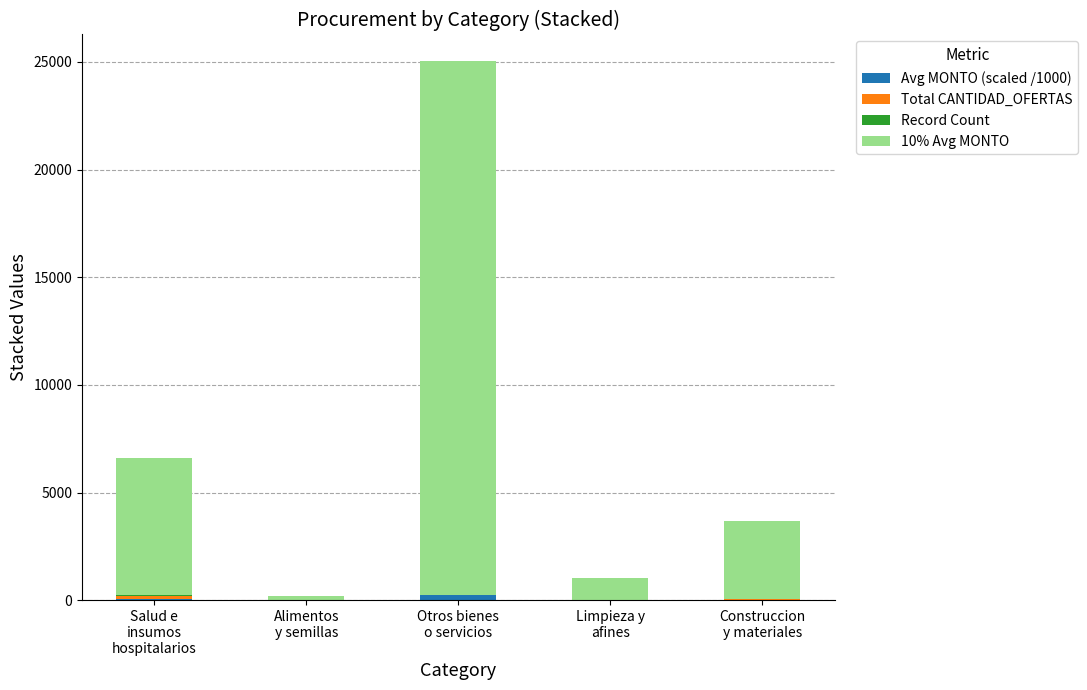

How many categories are shown in the chart?

5